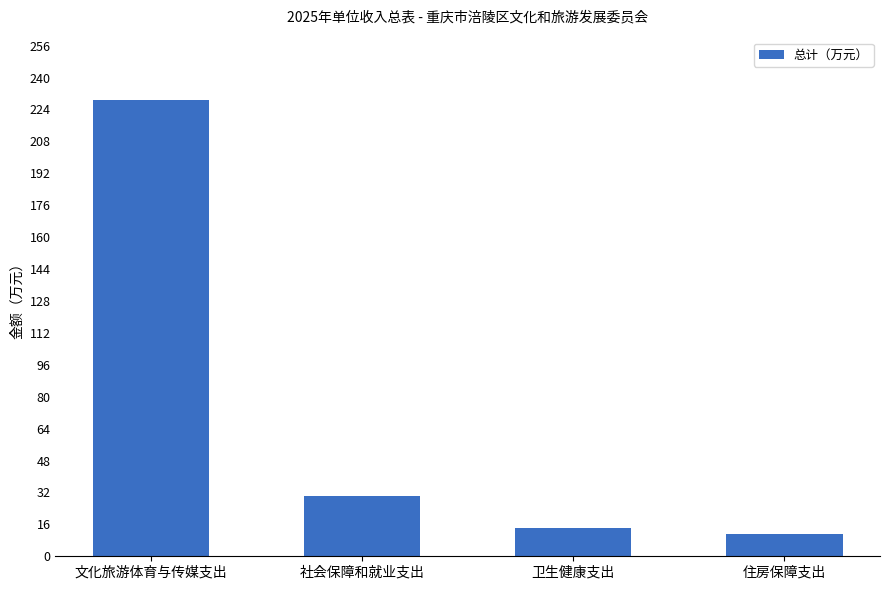

How many data points are less than 30?

2